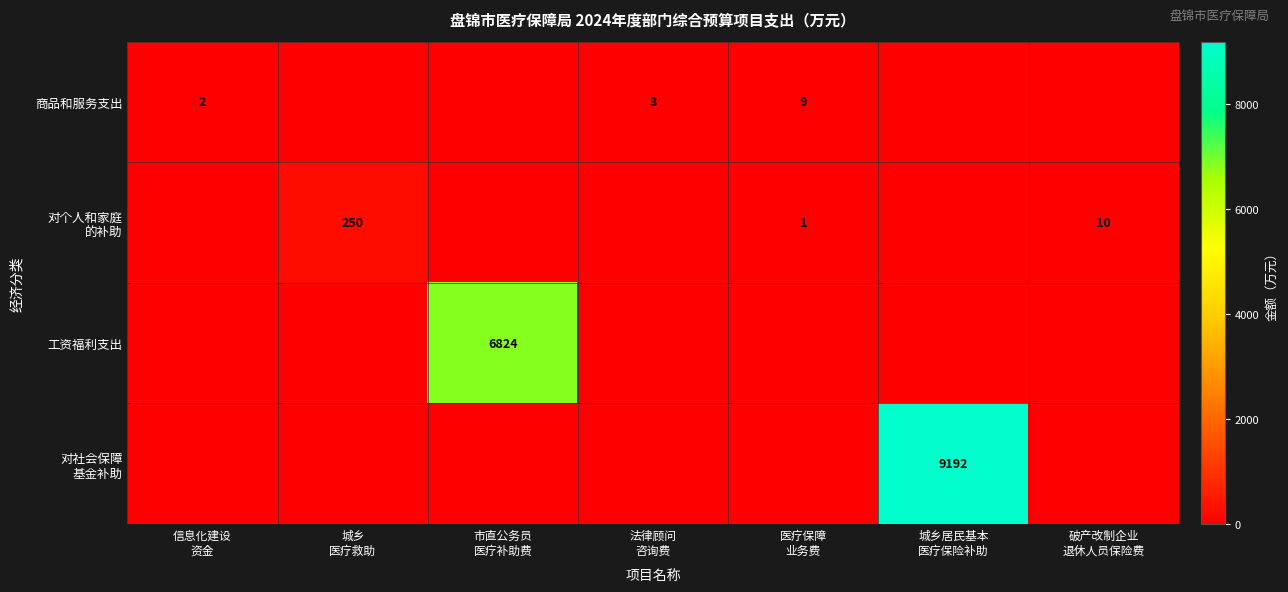

What is the spread (max minus min) of values at 破产改制企业
退休人员保险费?

10